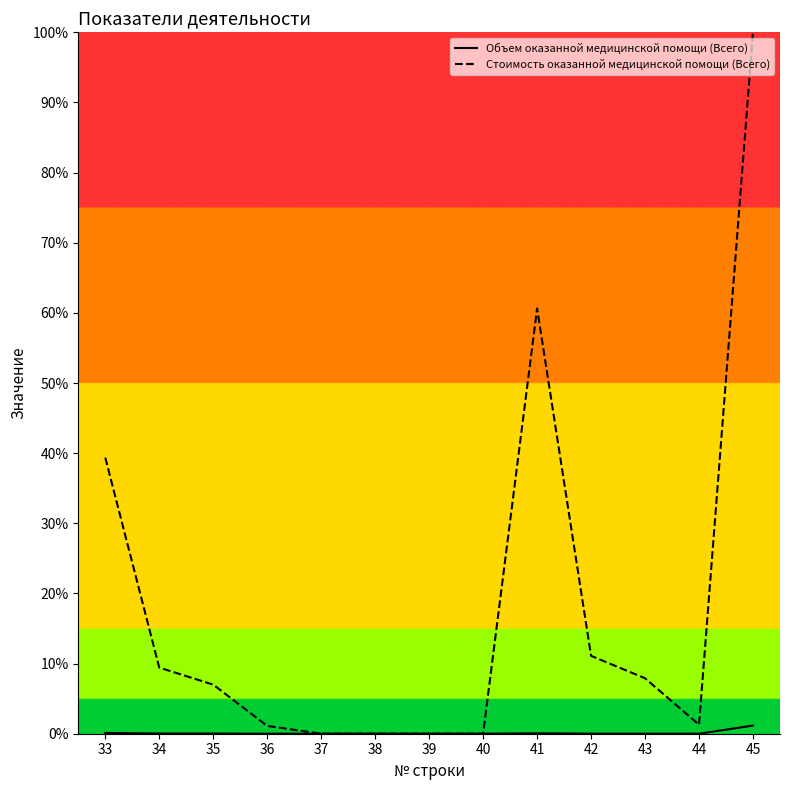

True or false: Объем оказанной медицинской помощи (Всего) and Стоимость оказанной медицинской помощи (Всего) intersect in this chart.

False